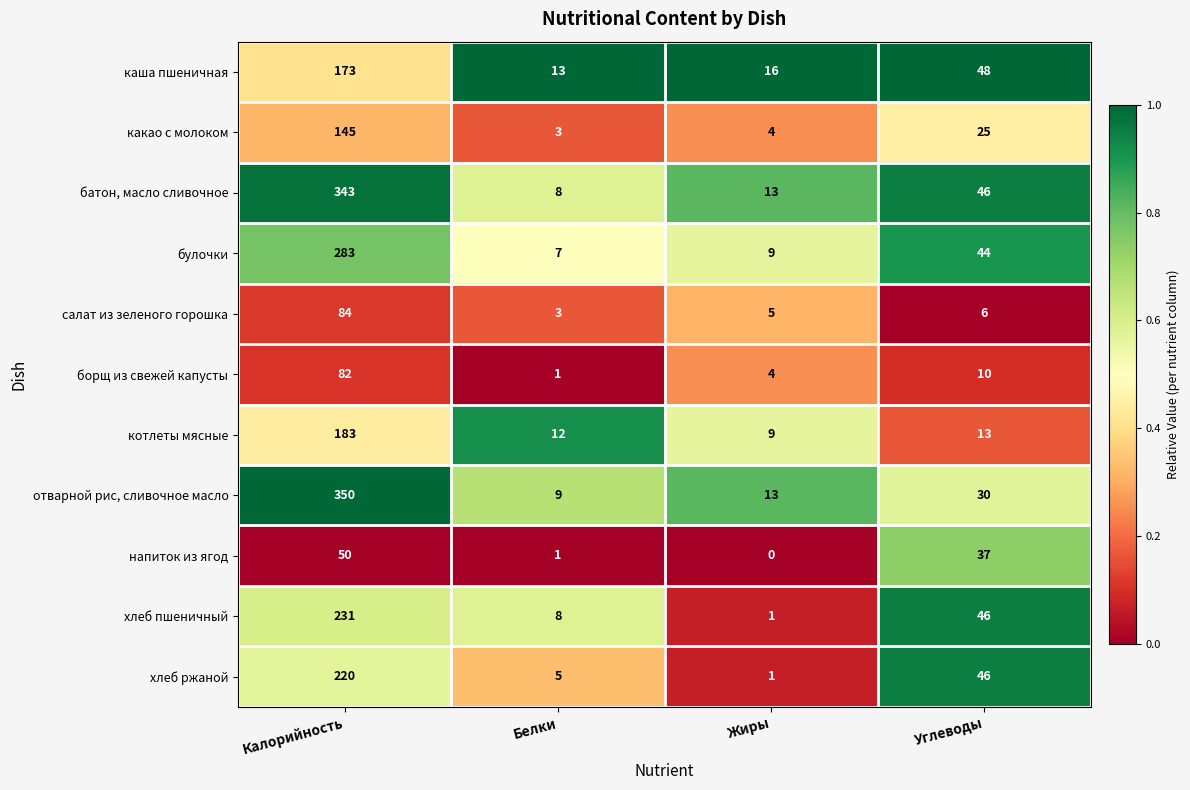

Which series has the widest spread of values?

отварной рис, сливочное масло